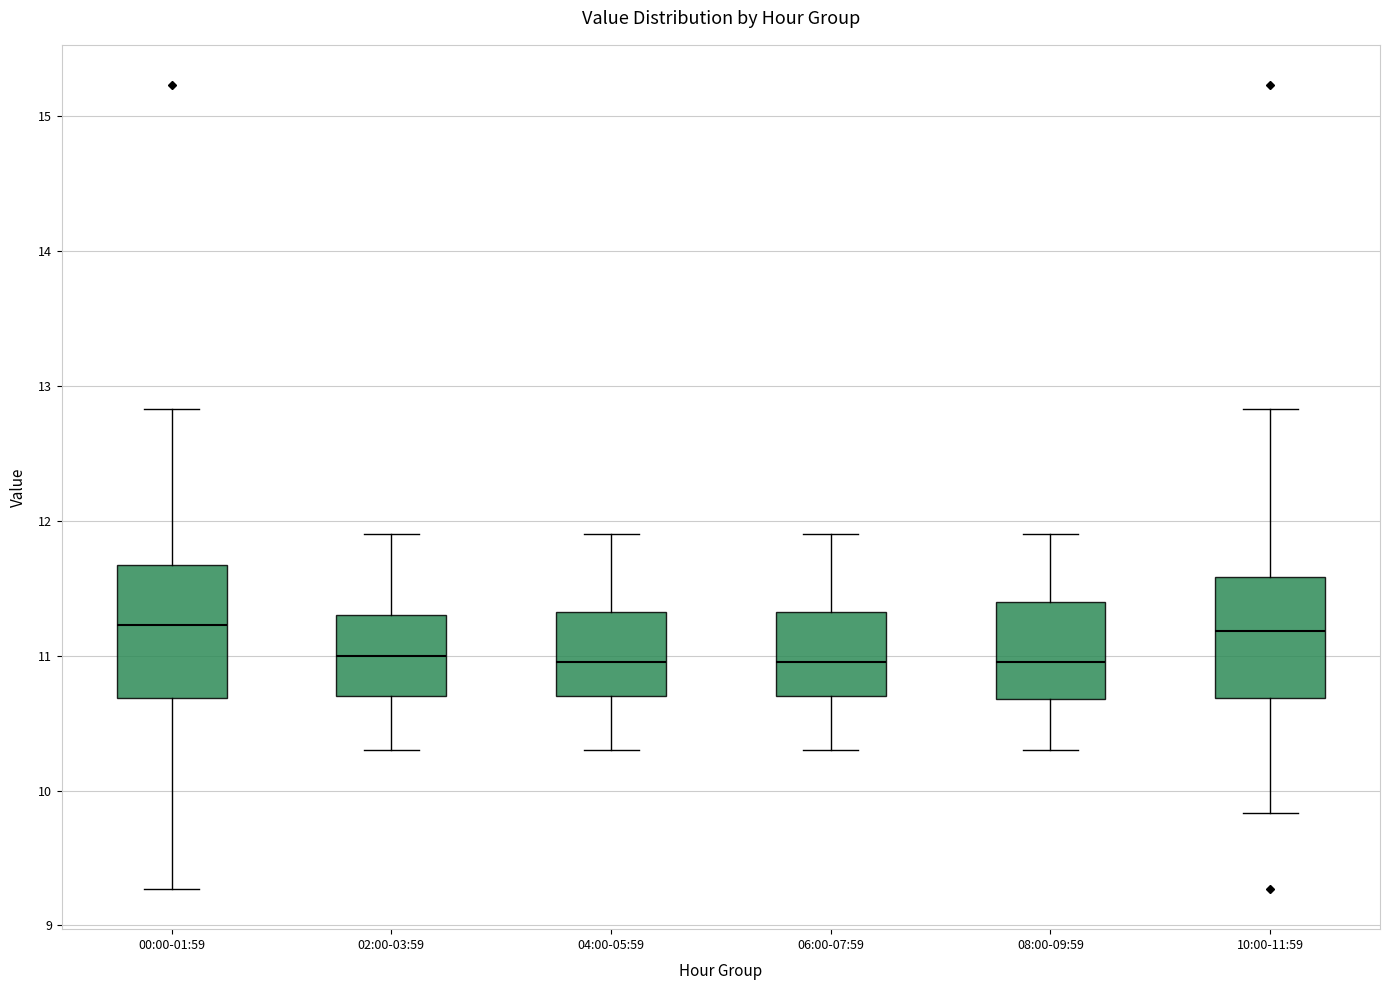

Reading left to right, transcribe this box plot: for each box, give where its median line is, the range the box spans, and where its two whiskers end, as read against the y-axis. The values are not printed on the chart, so give them approximately, as read against the axis.

00:00-01:59: median 11.2, box 10.7 to 11.7, whiskers 9.3 to 12.8
02:00-03:59: median 11.0, box 10.7 to 11.3, whiskers 10.3 to 11.9
04:00-05:59: median 11.0, box 10.7 to 11.3, whiskers 10.3 to 11.9
06:00-07:59: median 11.0, box 10.7 to 11.3, whiskers 10.3 to 11.9
08:00-09:59: median 11.0, box 10.7 to 11.4, whiskers 10.3 to 11.9
10:00-11:59: median 11.2, box 10.7 to 11.6, whiskers 9.8 to 12.8